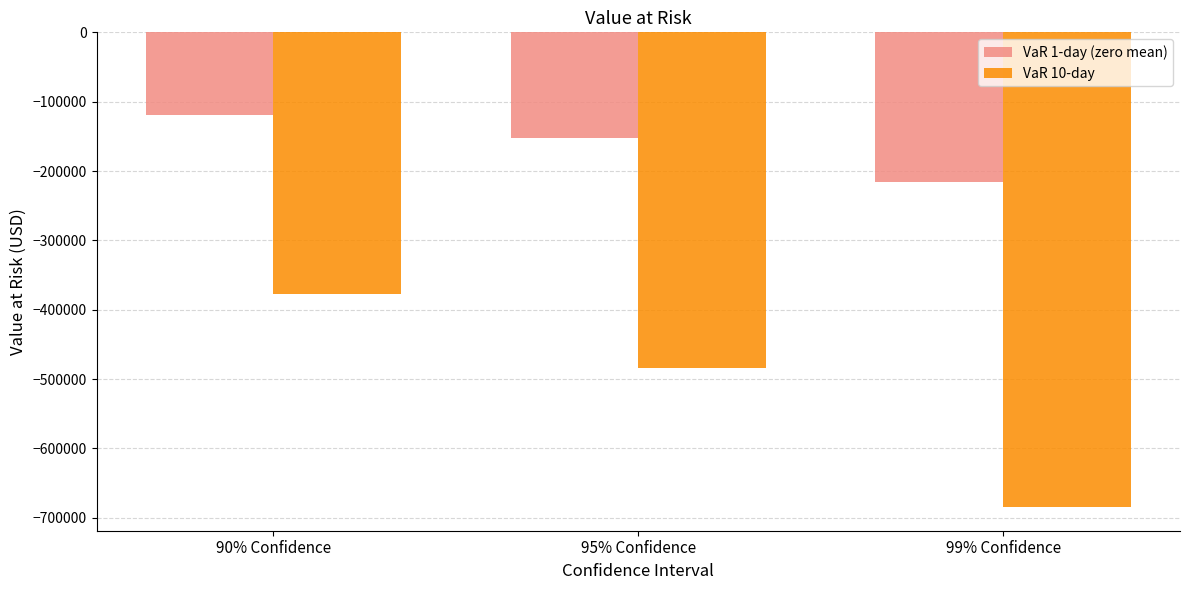

Rank the series by their average value, from highest to lowest.

VaR 1-day (zero mean), VaR 10-day